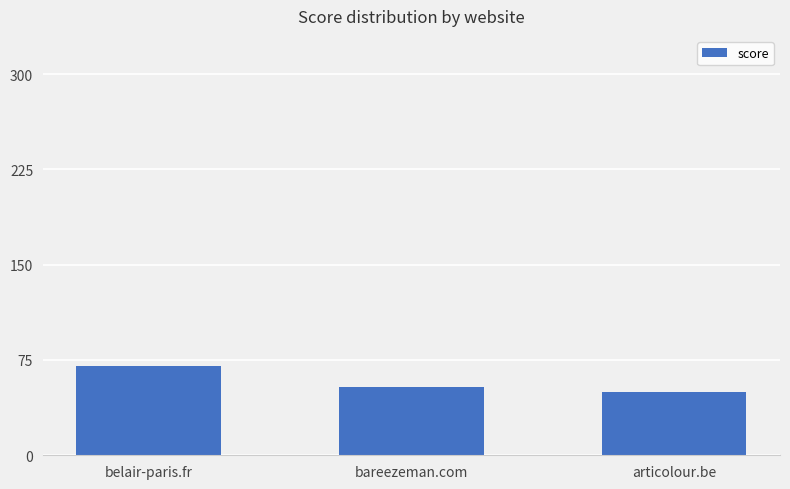

The value at articolour.be is 50. True or false?

True